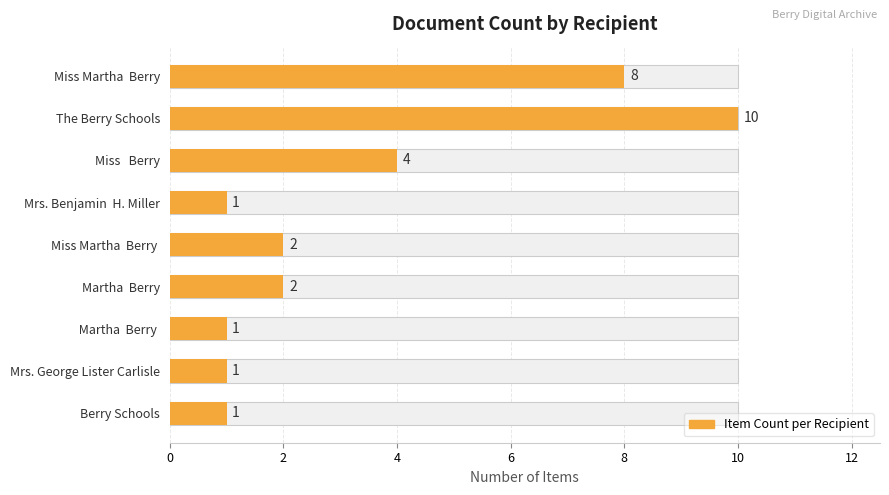

What is the sum of all values?

30